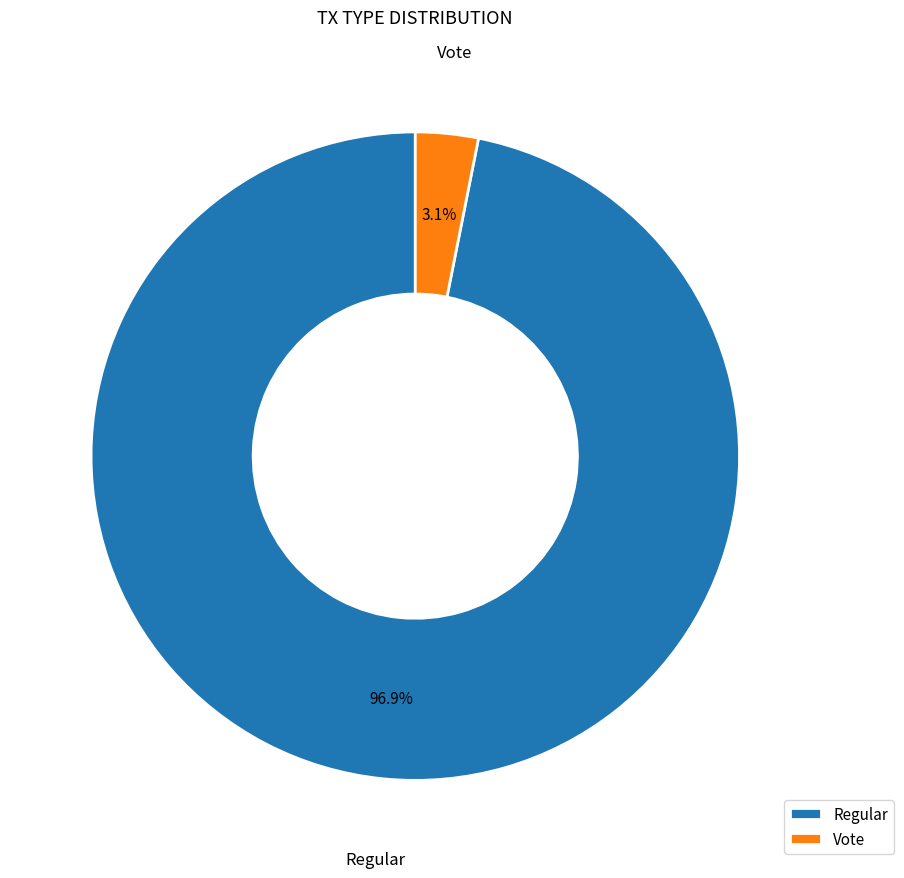

Between Regular and Vote, which is larger?

Regular